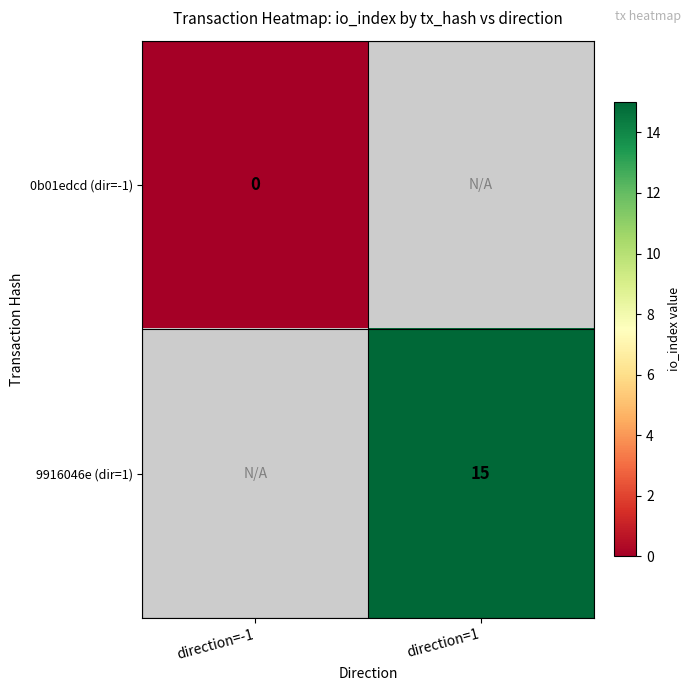

True or false: 9916046e (dir=1) has a value of 9 at direction=1.

False